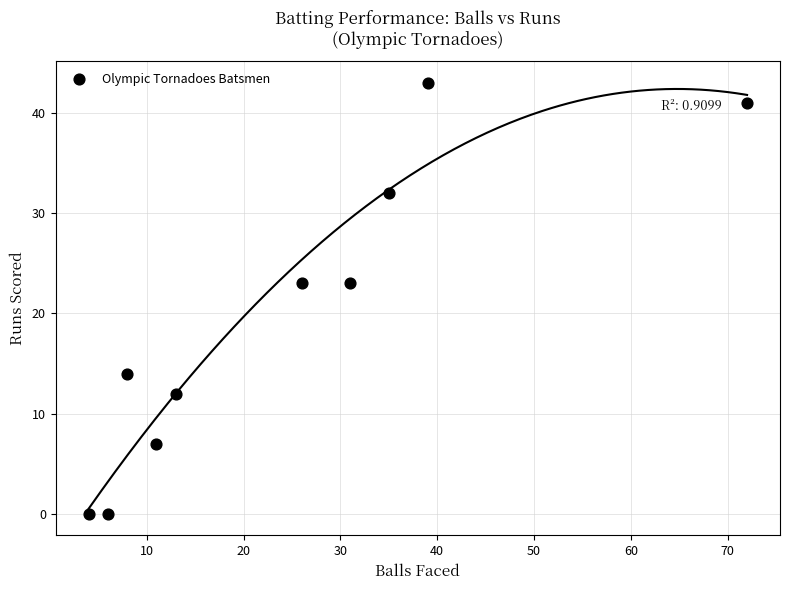

What is the range of Y values (max minus min)?

43